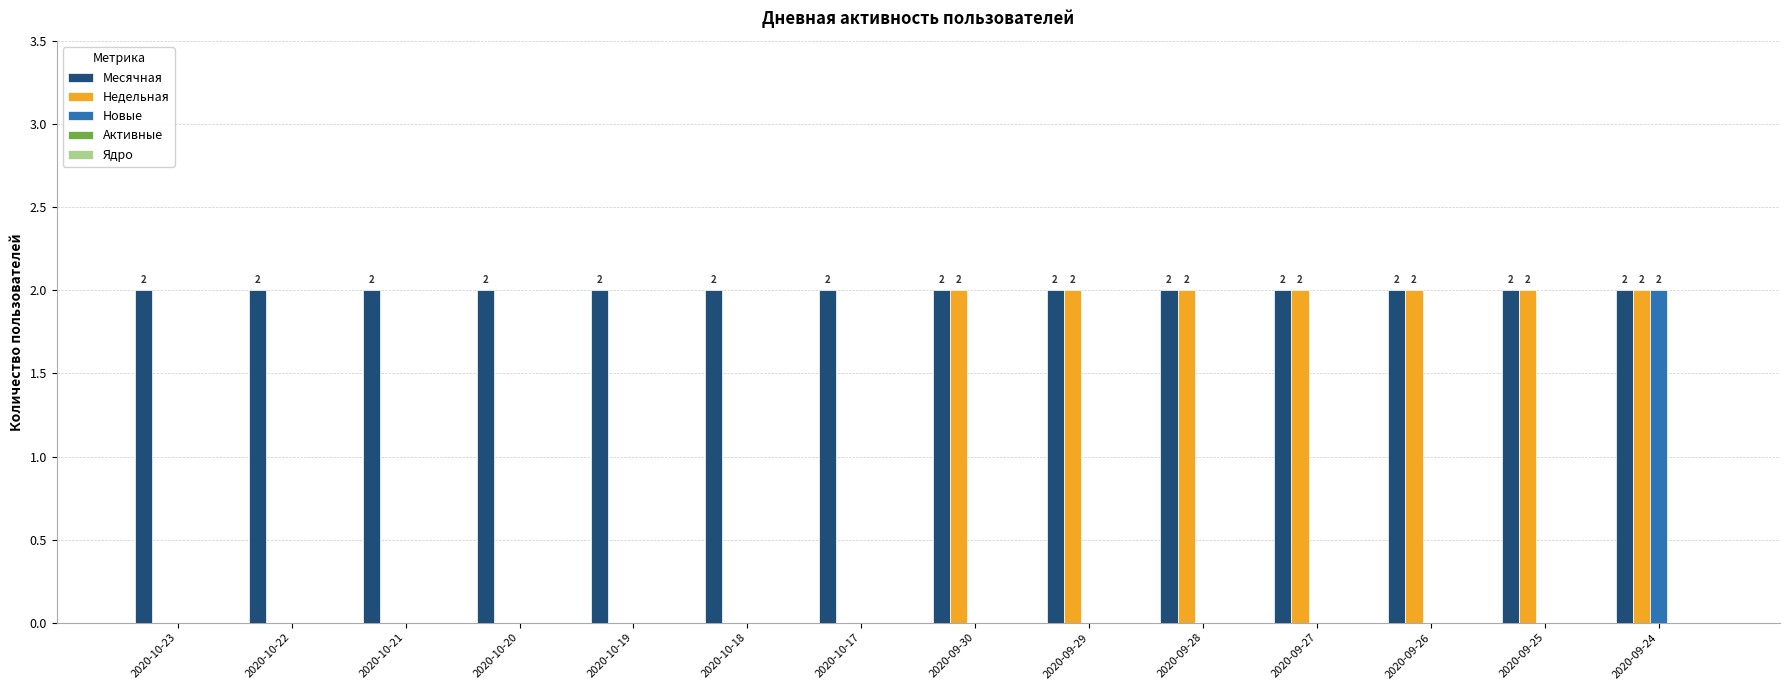

What is the sum of all Месячная values?

28